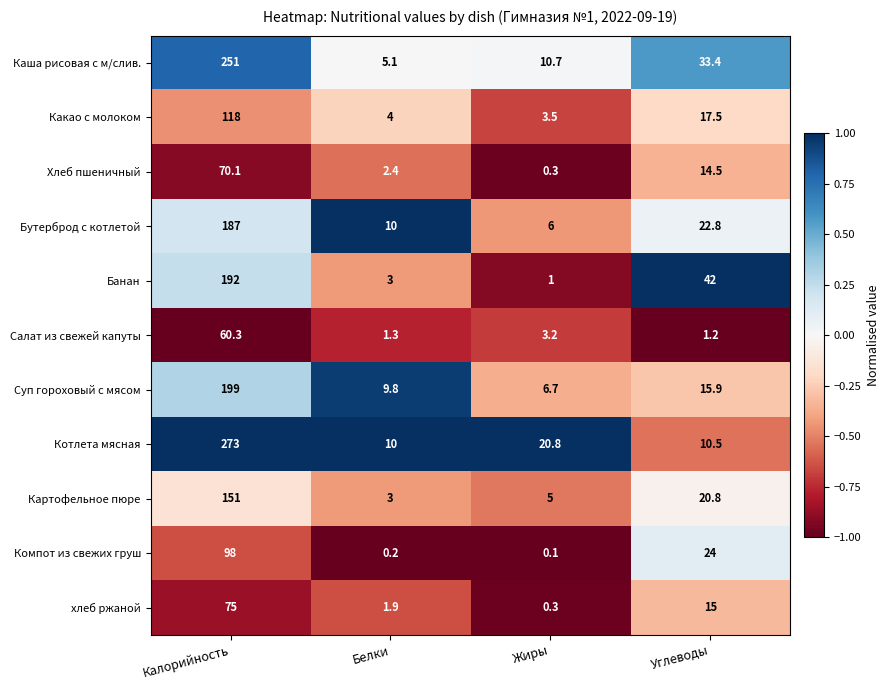

Which category has the lowest value in the Суп гороховый с мясом series?

Жиры